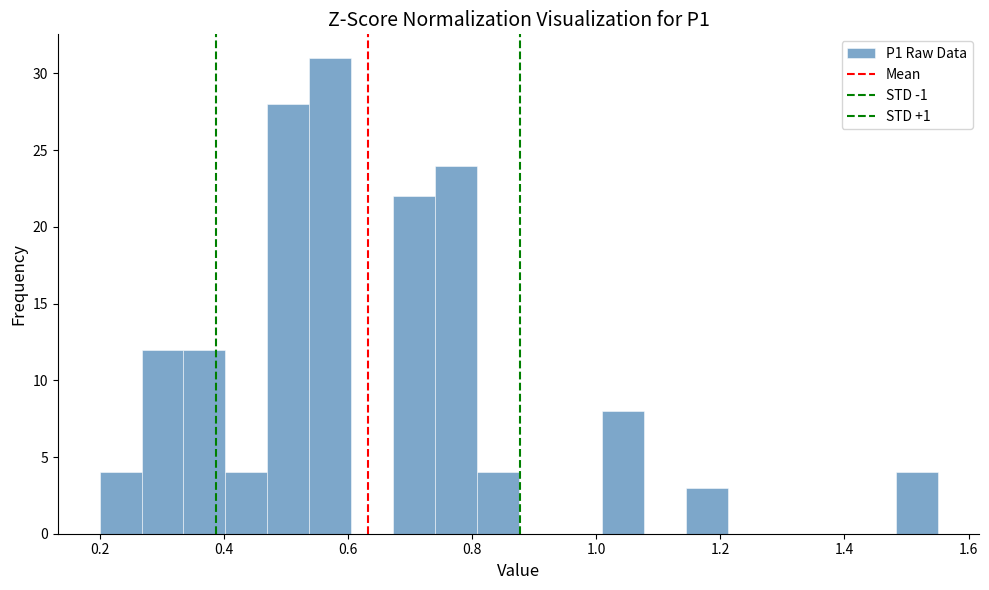

Around what value on the x-axis is the tallest bar? Give the approximate position of its centre, as read against the axis.

0.58